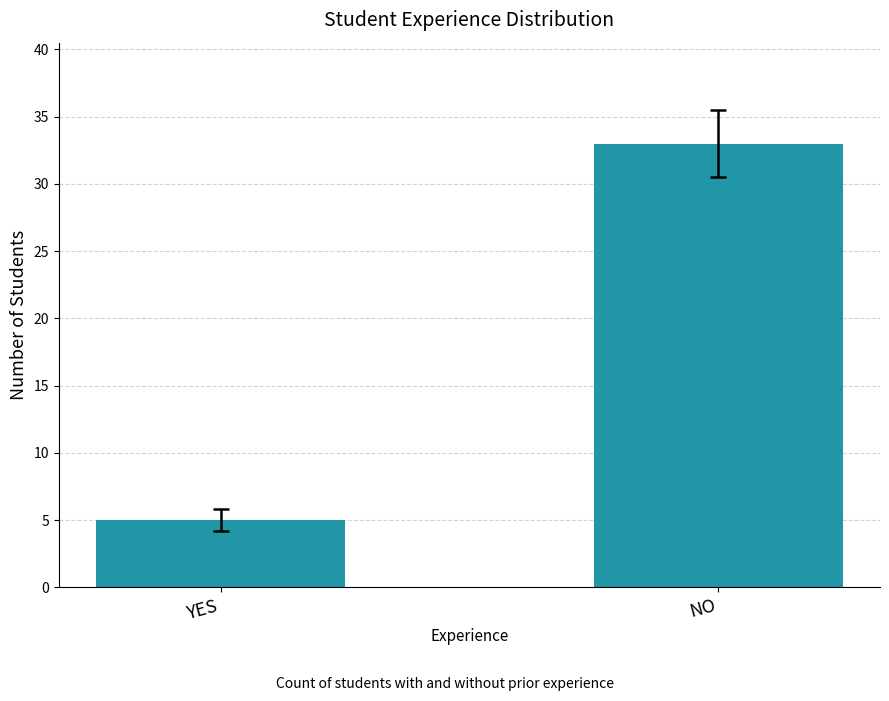

What is the label of the 1st bar from the right?

NO